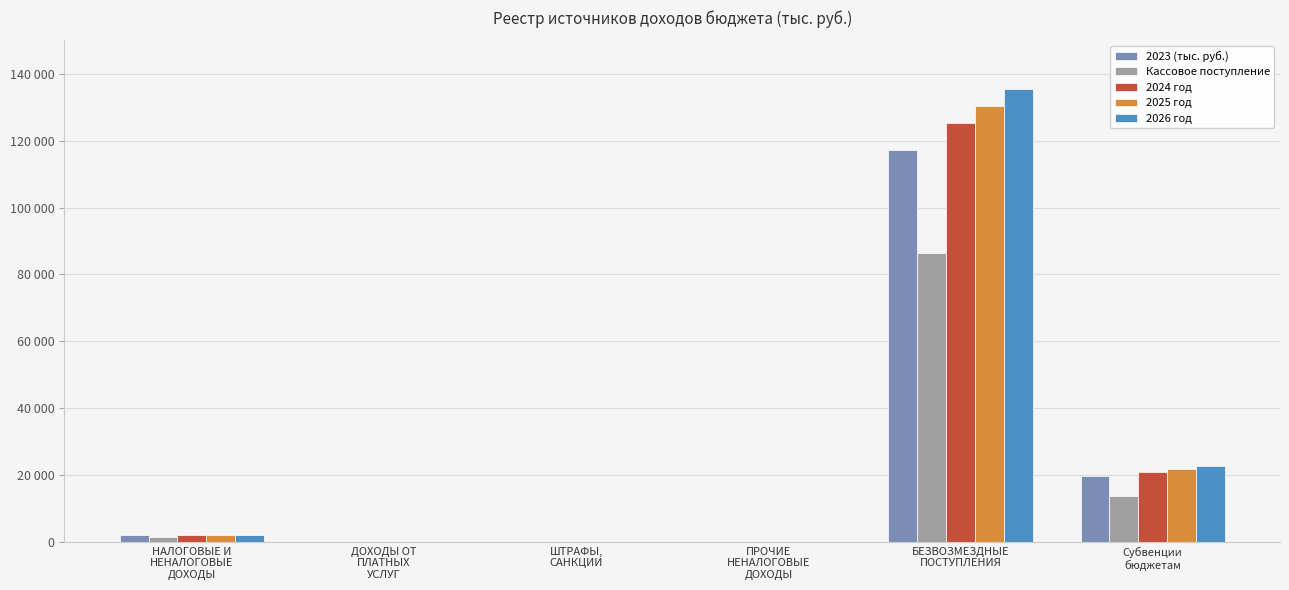

At how many categories does at least one series exceed 71950?

1